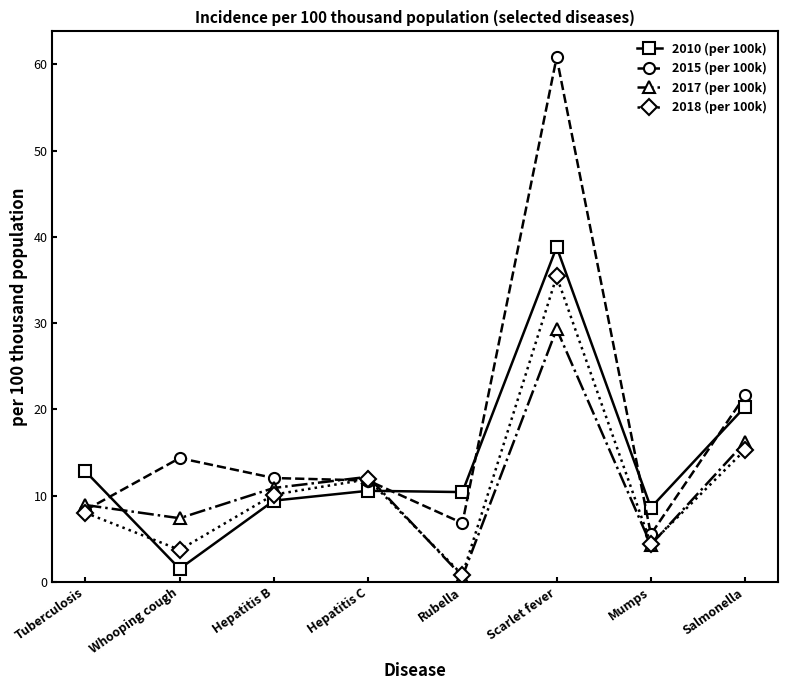

At which category is the sum across all series the highest?

Scarlet fever